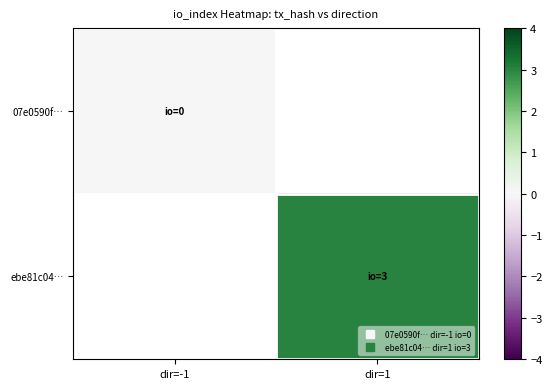

Where is 07e0590f… nearest to the value 0?

dir=-1